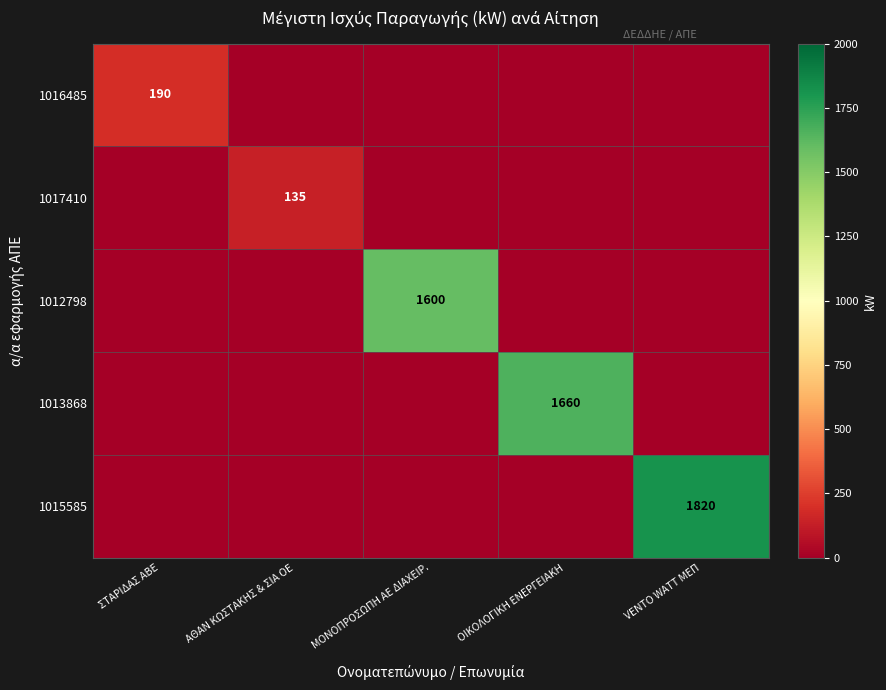

Is the value of 1017410 at ΑΘΑΝ ΚΩΣΤΑΚΗΣ & ΣΙΑ ΟΕ greater than the value of 1016485 at ΣΤΑΡΙΔΑΣ ΑΒΕ?

No